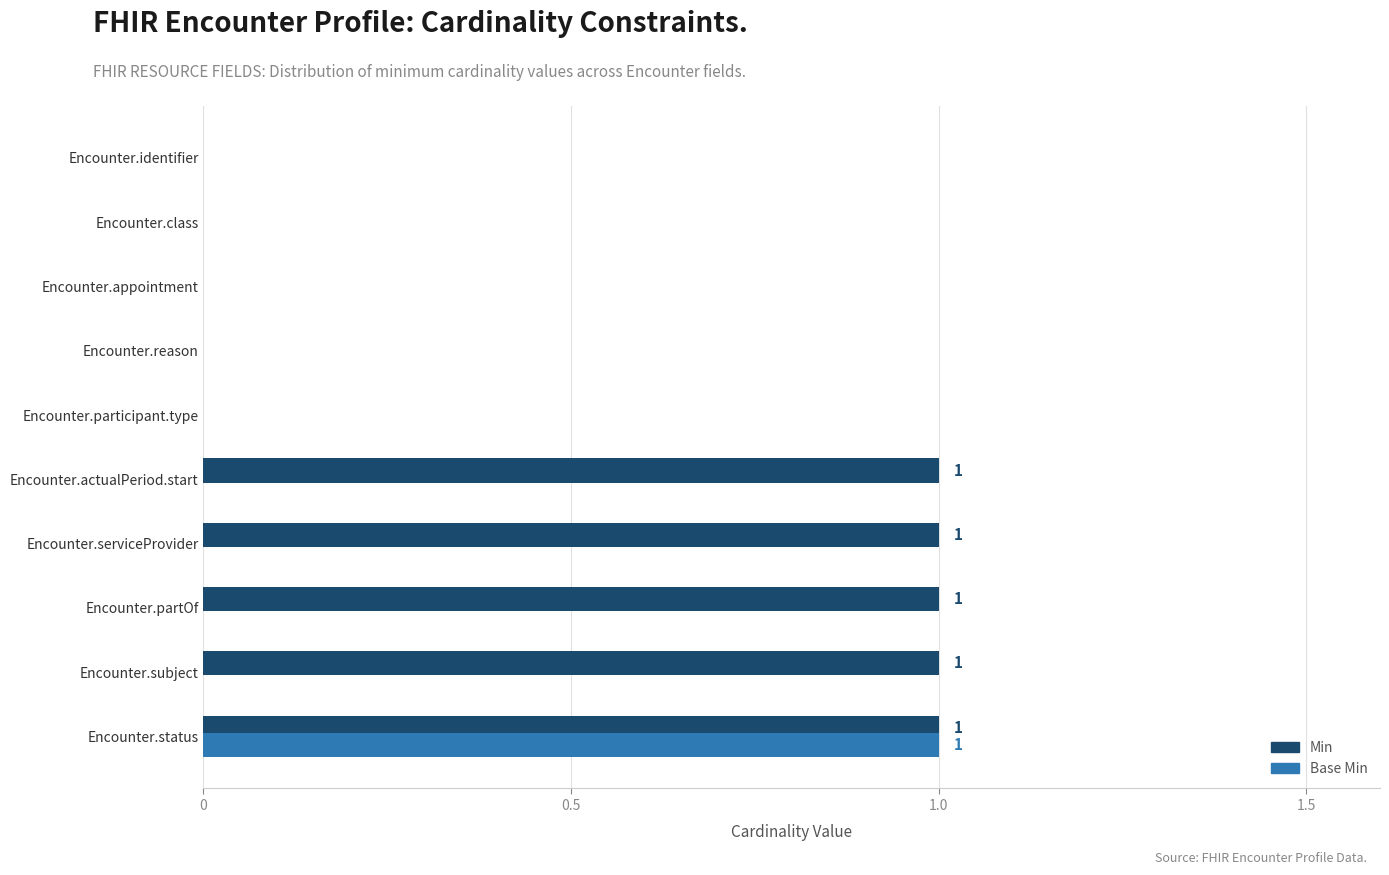

At which category is the sum across all series the highest?

Encounter.status